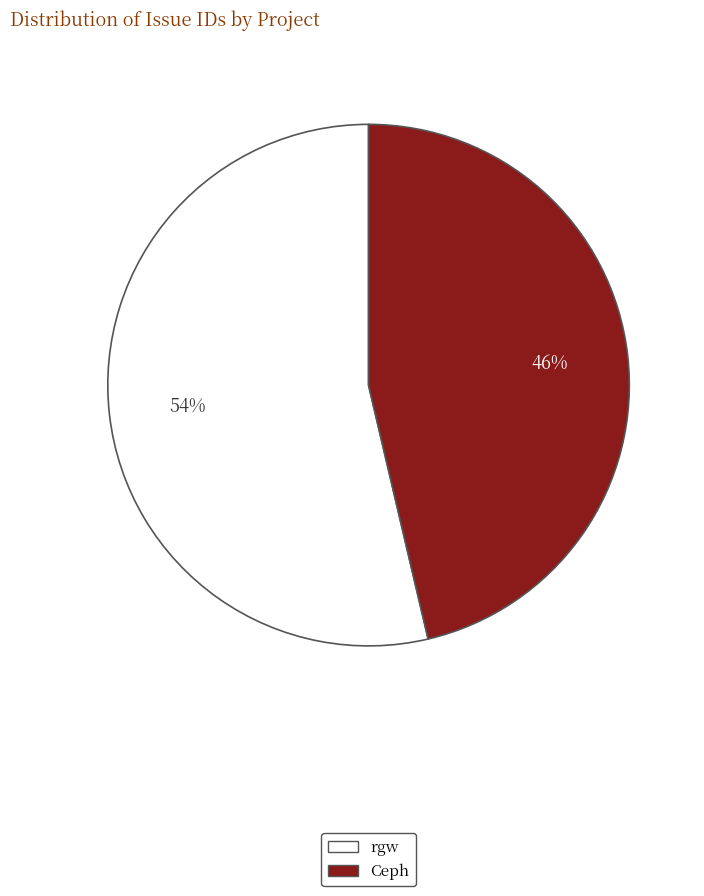

What is the smallest slice in the pie chart?

Ceph